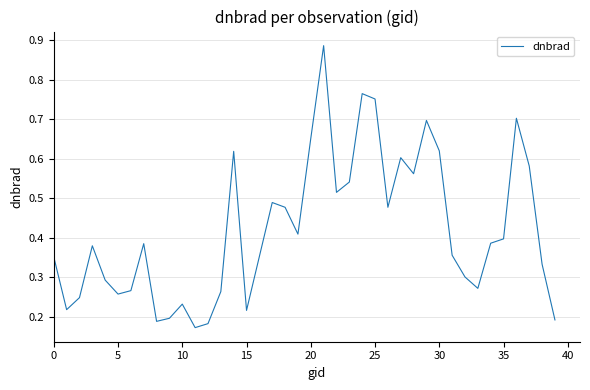

Reading right to left, transcribe all the data shown in this chart.

0.2	0.3	0.6	0.7	0.4	0.4	0.3	0.3	0.4	0.6	0.7	0.6	0.6	0.5	0.8	0.8	0.5	0.5	0.9	0.7	0.4	0.5	0.5	0.4	0.2	0.6	0.3	0.2	0.2	0.2	0.2	0.2	0.4	0.3	0.3	0.3	0.4	0.2	0.2	0.4